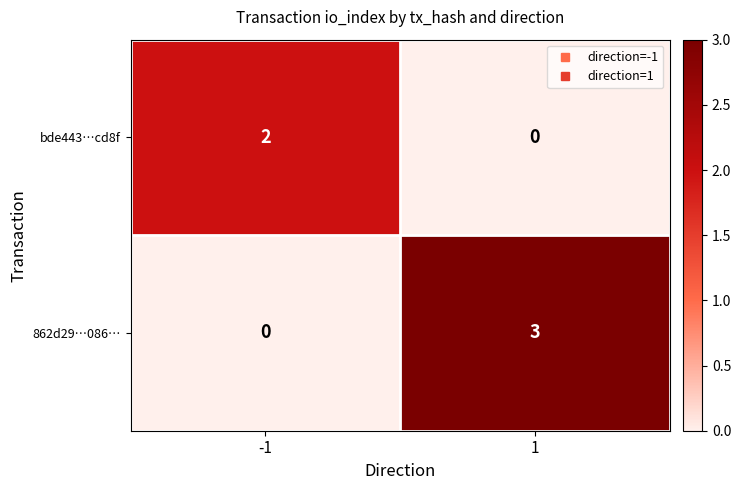

Is it true that bde443…cd8f equals 2 at -1?

True